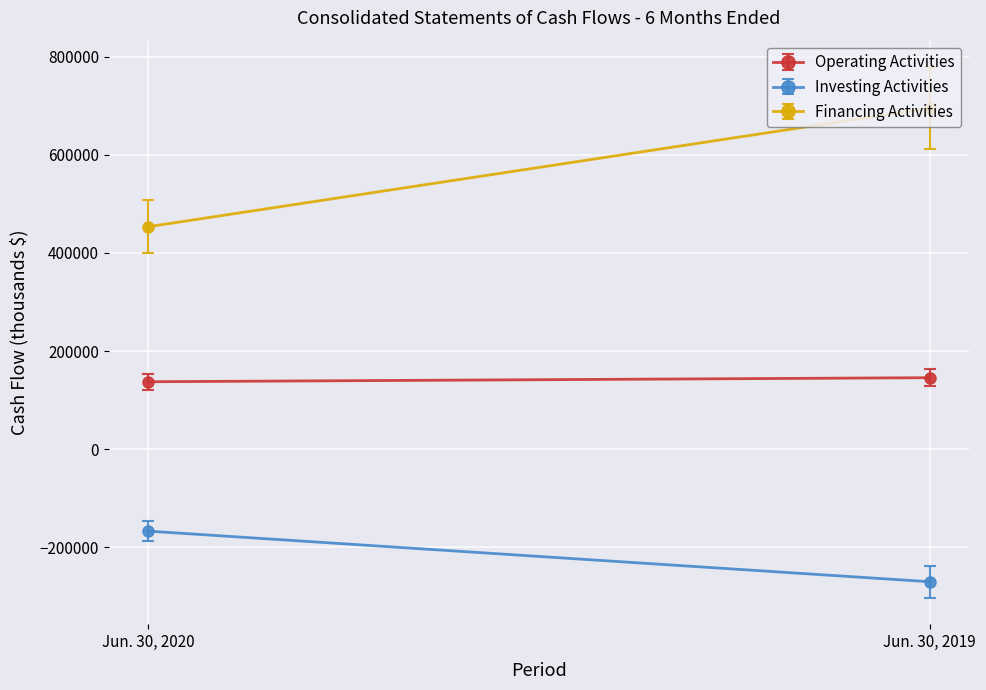

The value of Financing Activities at Jun. 30, 2019 is 695001. True or false?

True